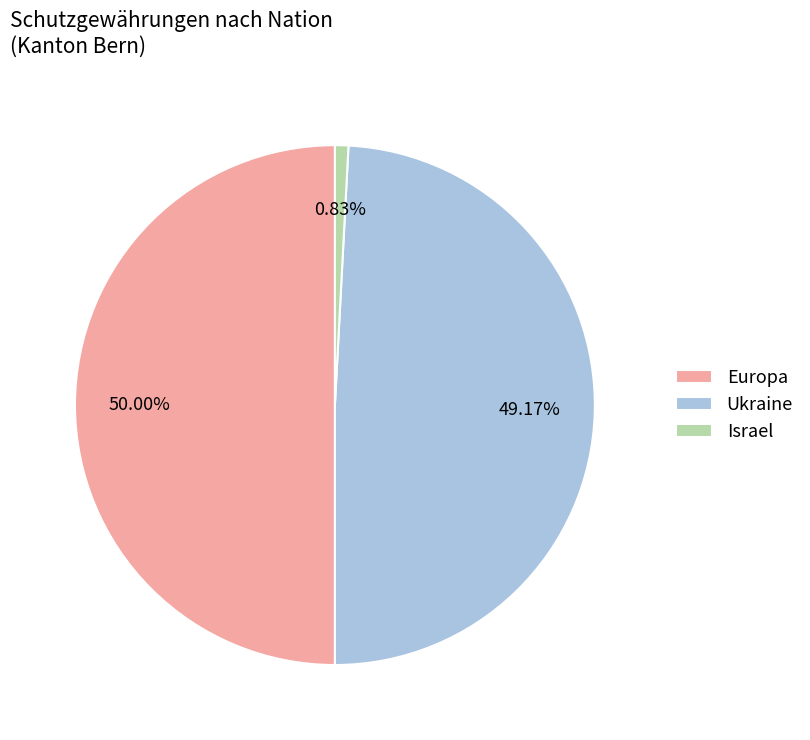

To the nearest percent, what portion does Europa represent?

50%